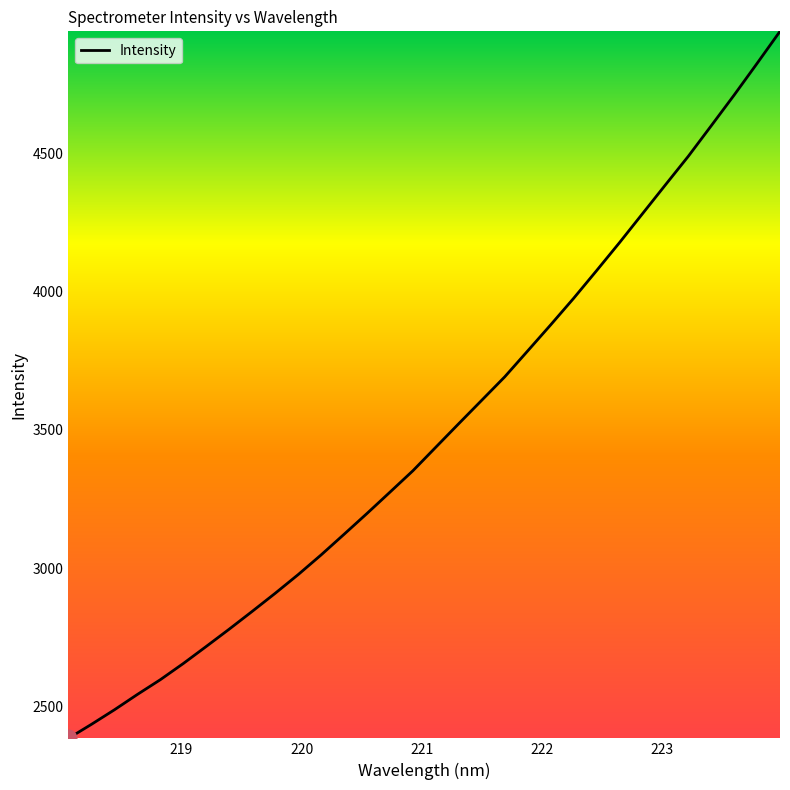

What is the smallest value displayed?

2385.1